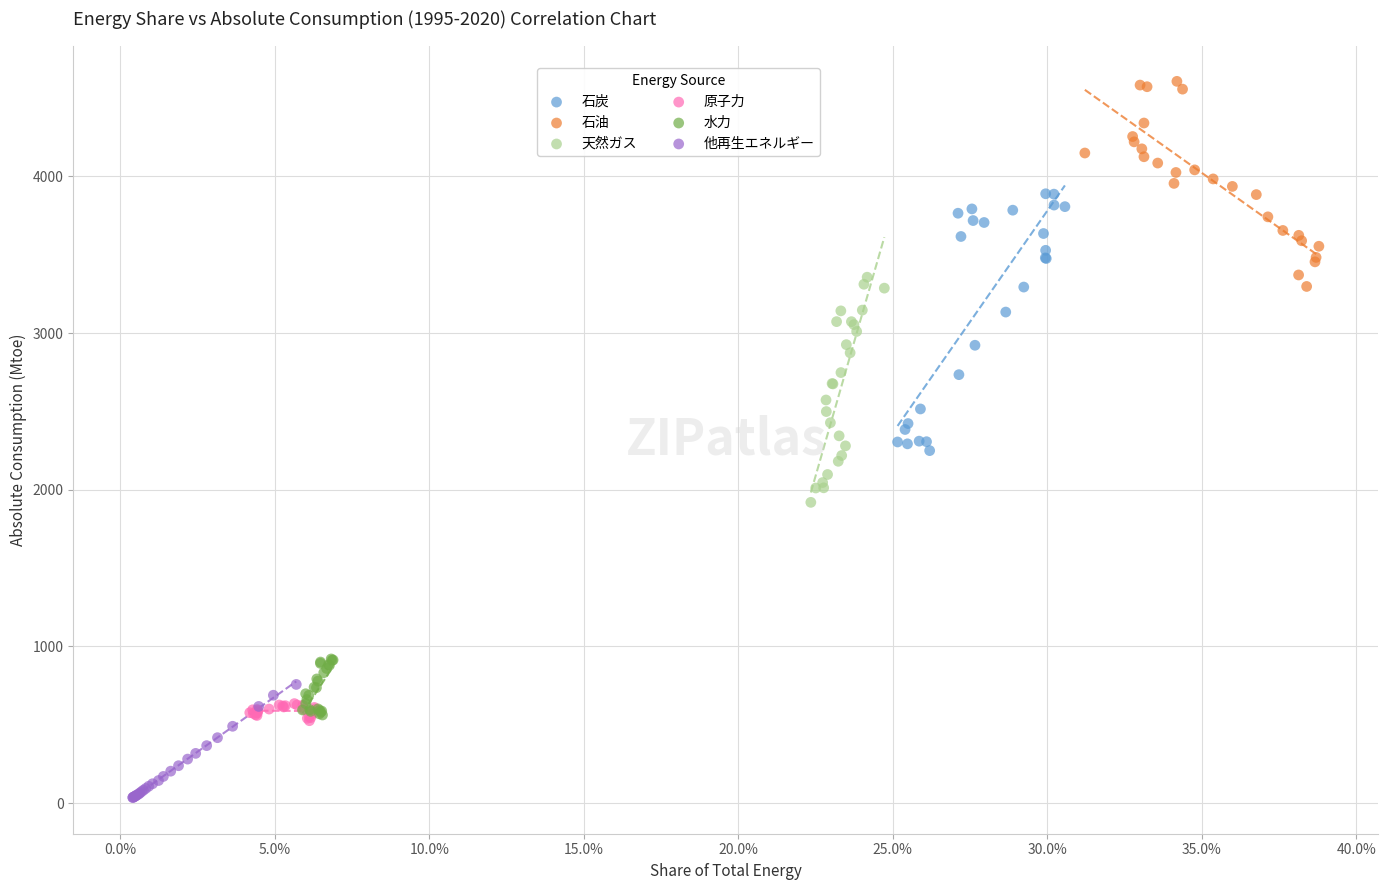

Which series has the widest spread of Y values?

石炭